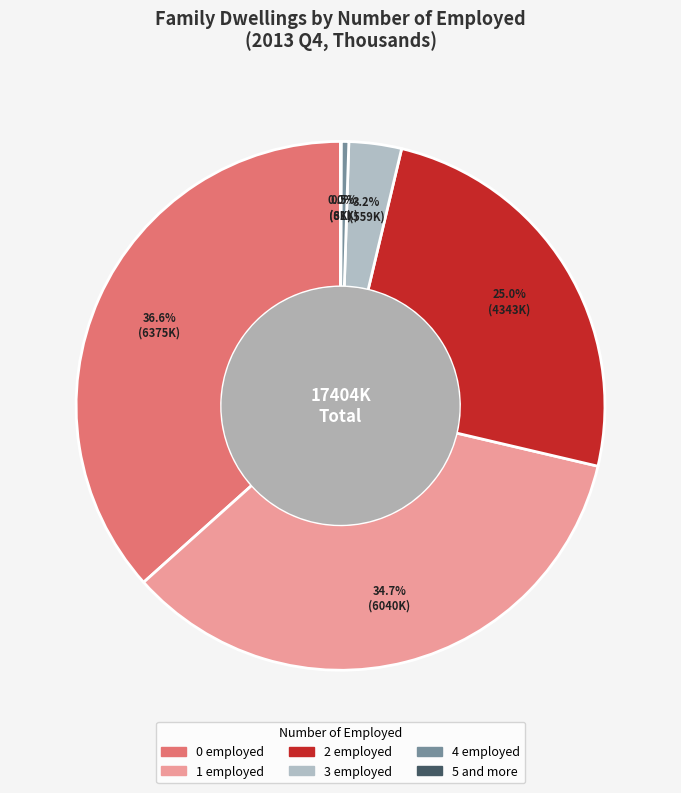

Is there any slice that represents more than half of the pie?

No